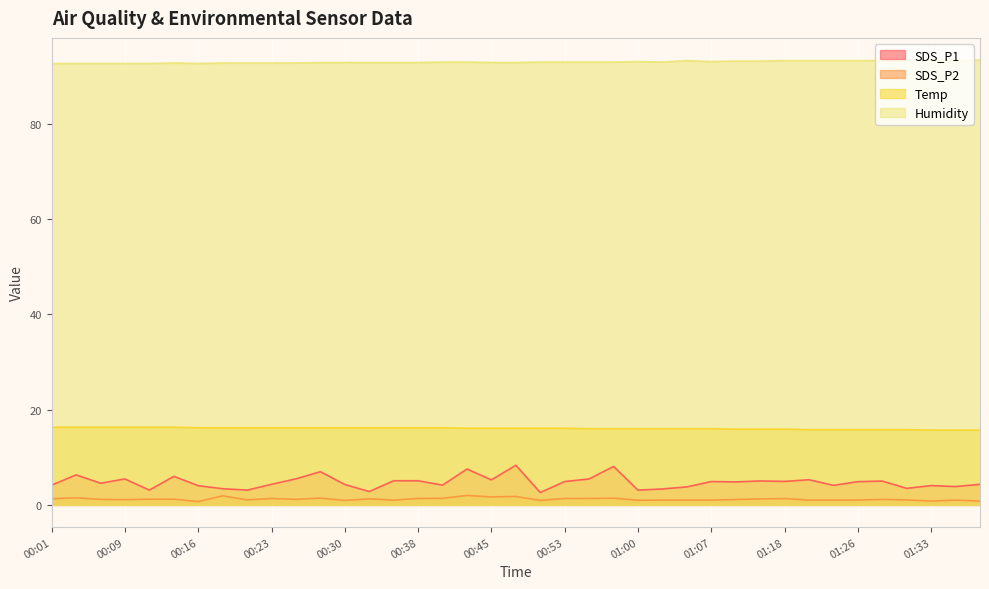

What is the value of the Humidity point at the 14th from the left?

92.9